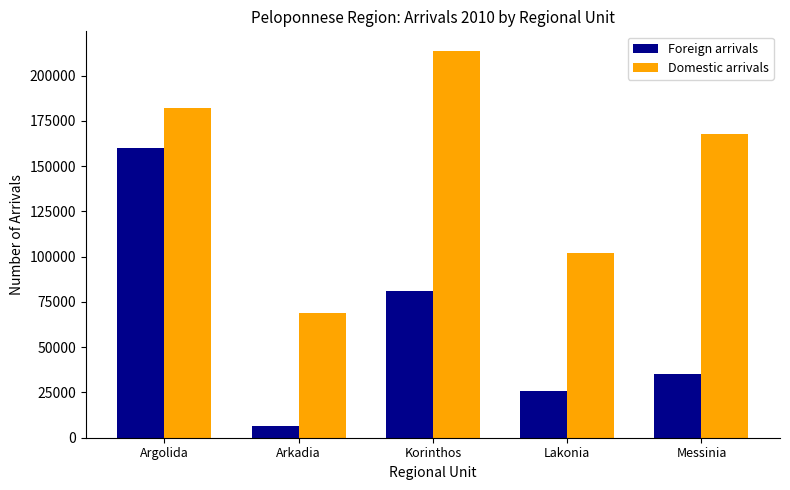

Which category has the lowest value across all series?

Arkadia